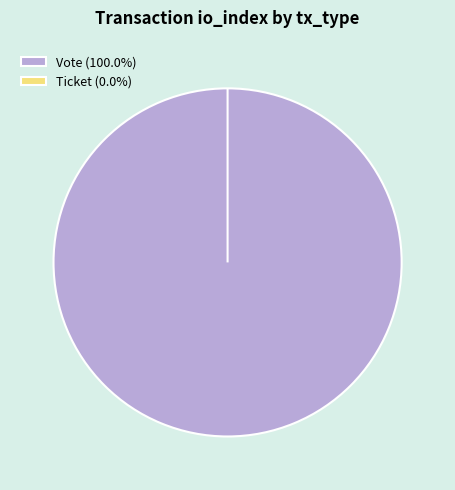

How many slices are in this pie chart?

2